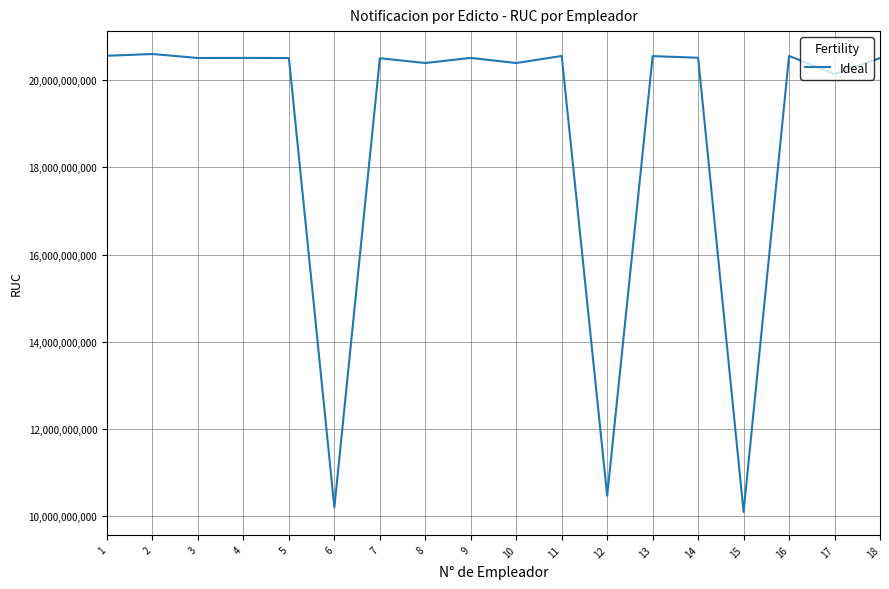

What is the difference between the maximum and minimum values?

10503700865